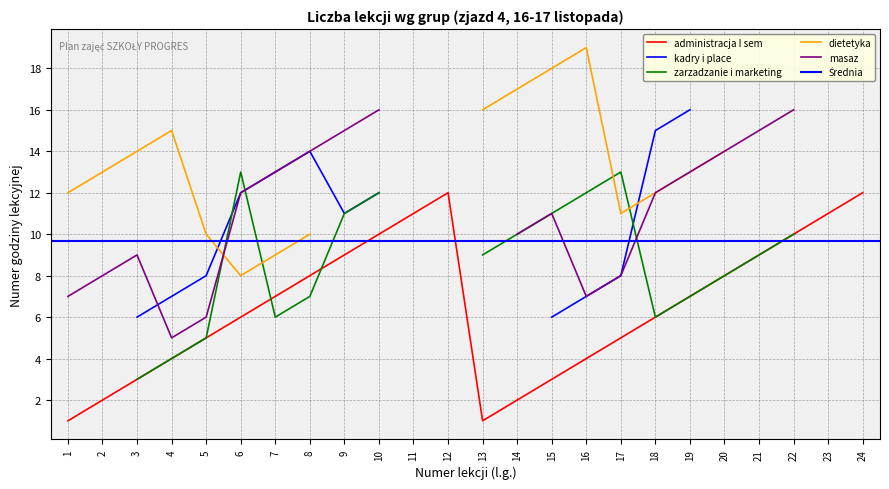

In dietetyka, how many points are lower than both neighbors (excluding endpoints)?

2